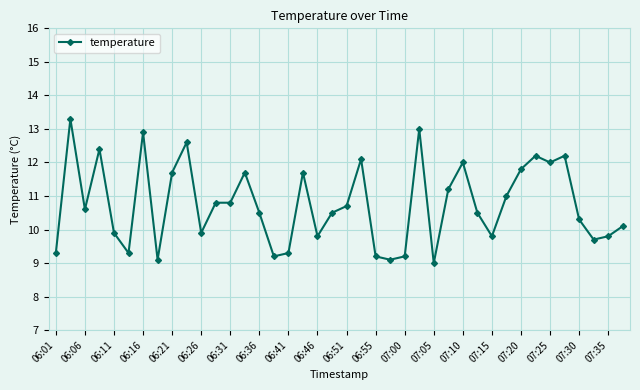

What is the minimum value shown in the chart?

9.0